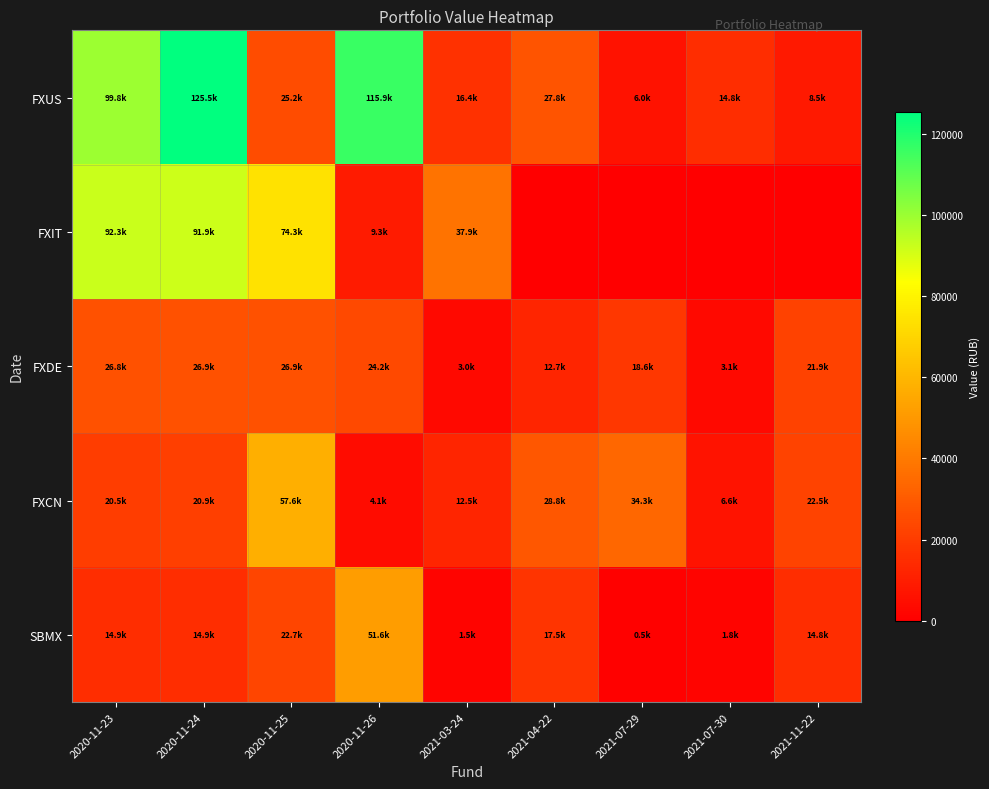

What is the total value across all series at 2021-07-30?

26211.1